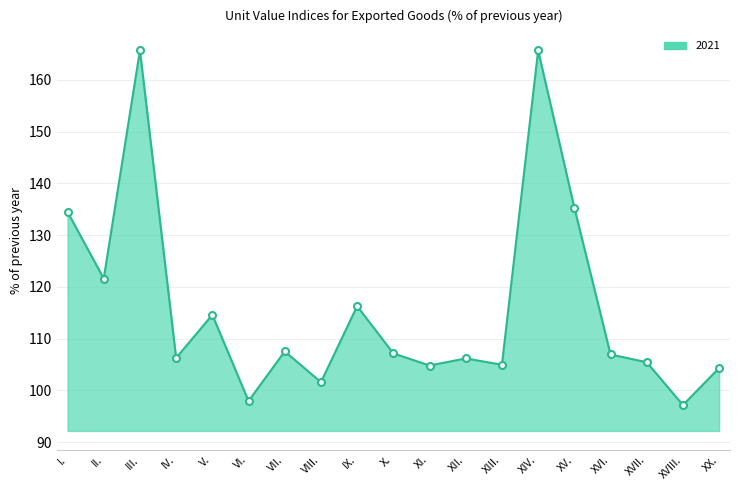

What value does the data have at I.?

134.5